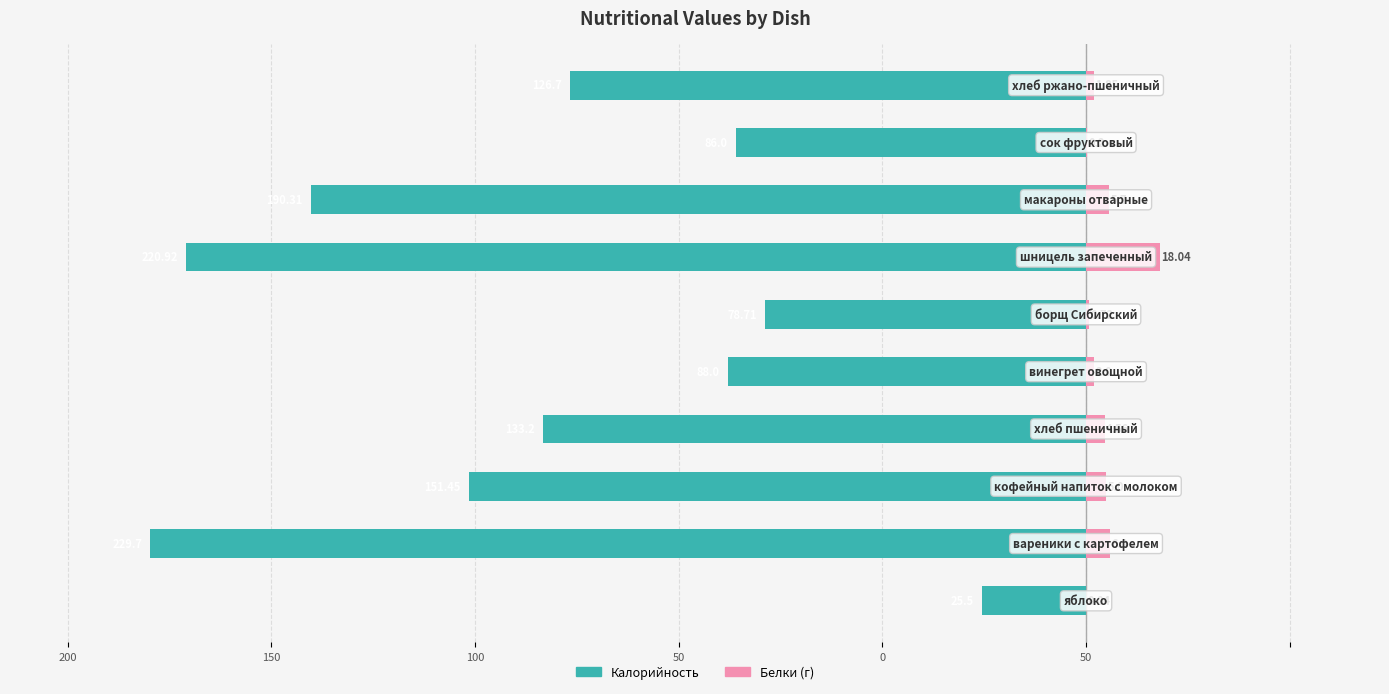

Which series has the largest range (max minus min)?

Калорийность